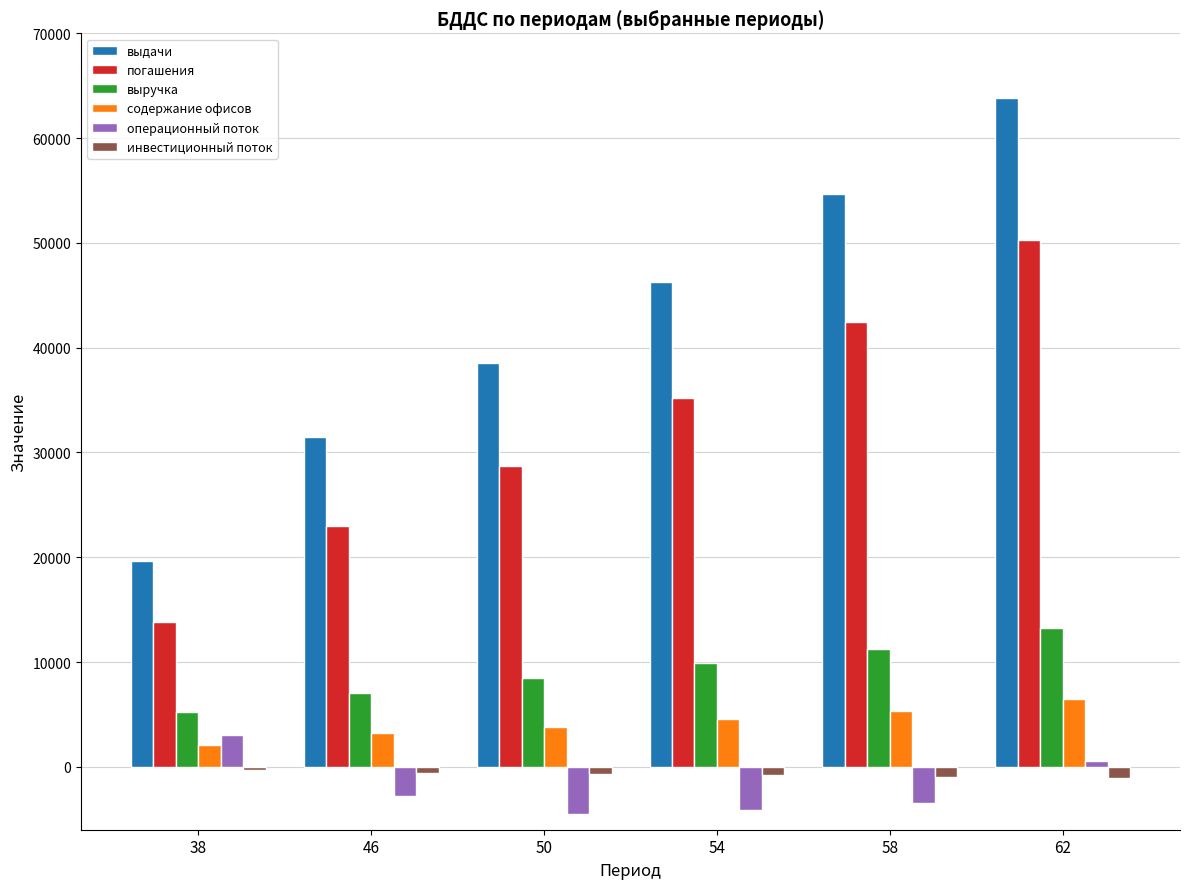

Does the chart contain stacked bars?

No